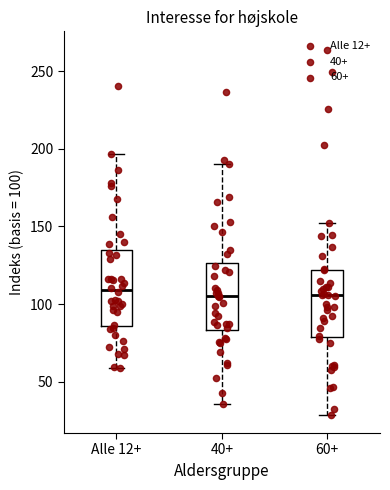

Where does the upper whisker of the box for Alle 12+ end on the y-axis? The values are not printed on the chart, so give them approximately, as read against the axis.

195